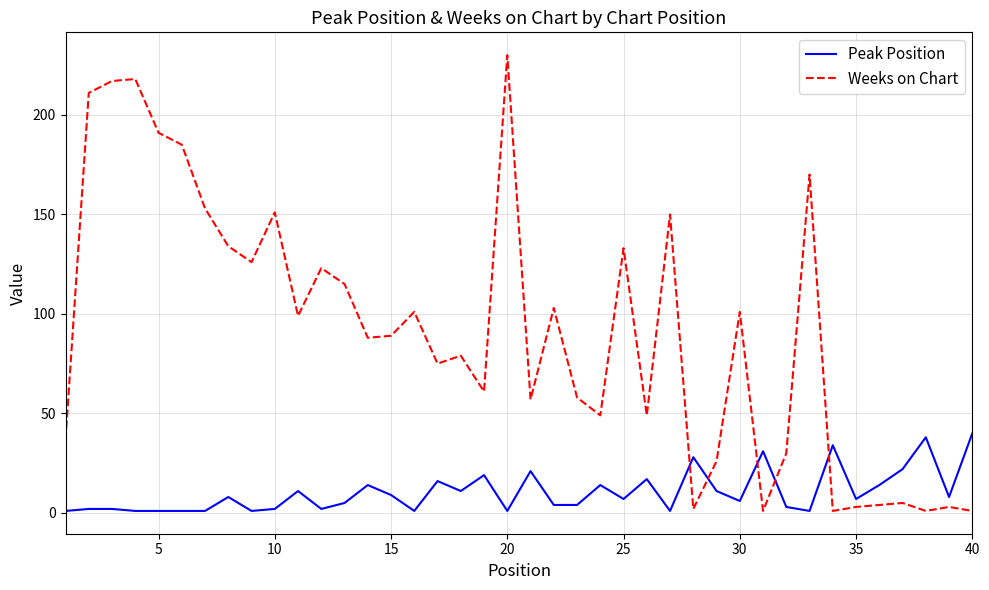

After their last crossing, which series has the higher values: Weeks on Chart or Peak Position?

Peak Position